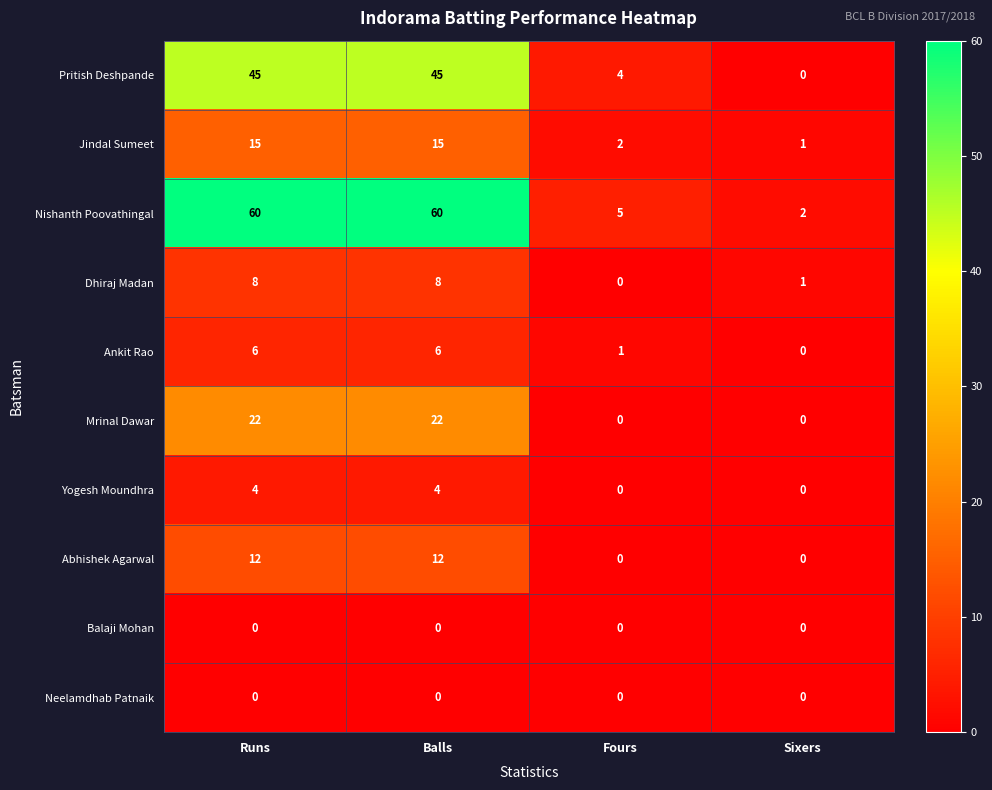

What is the difference between the maximum and minimum values in the Jindal Sumeet series?

14